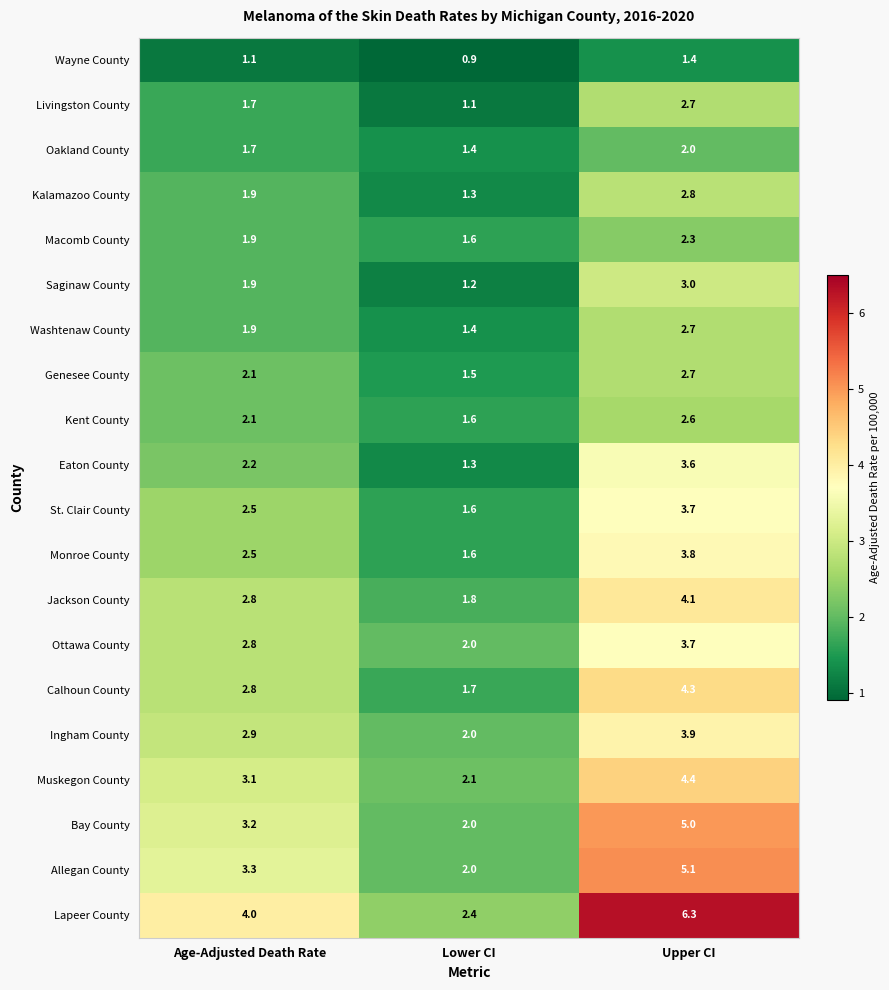

What is the sum of the Macomb County values at Upper CI and Lower CI?

3.9